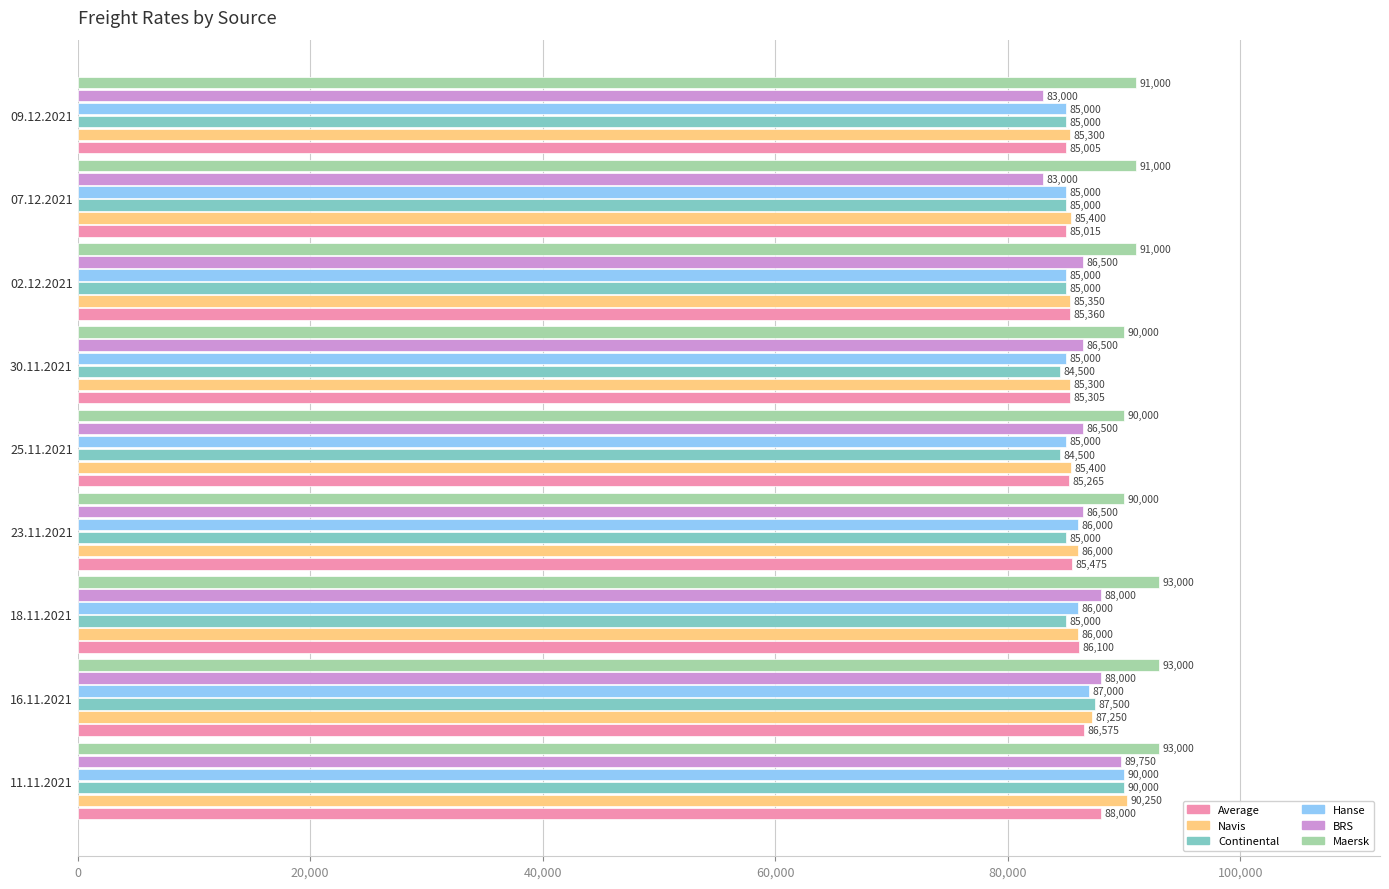

Count the number of data series in this chart.

6